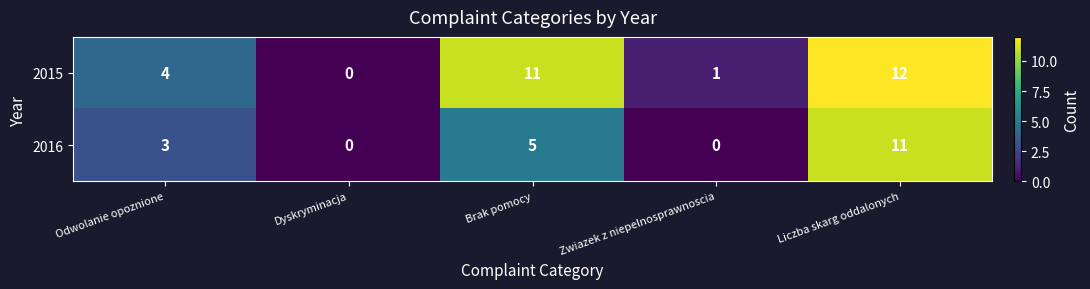

Count the number of data series in this chart.

2